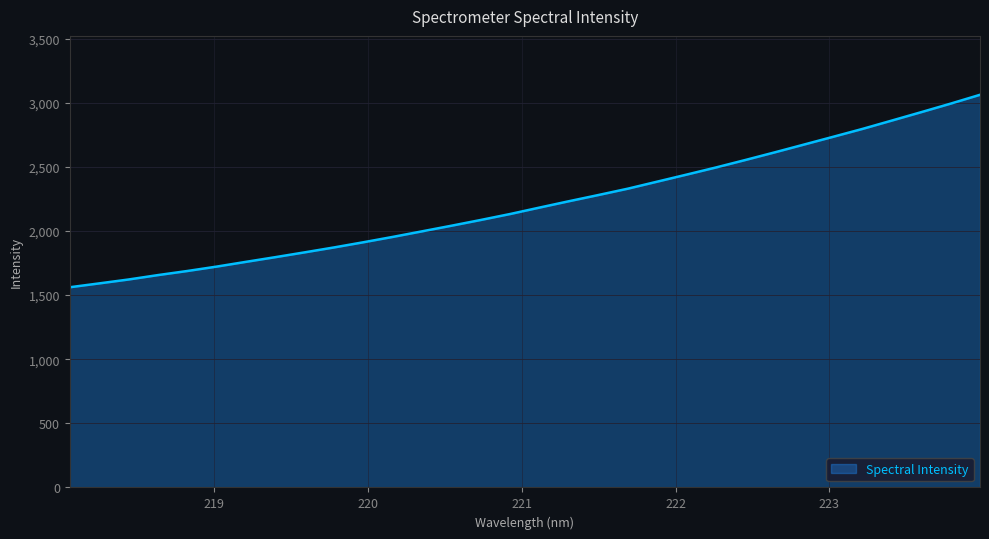

What is the maximum value shown in the chart?

3062.3